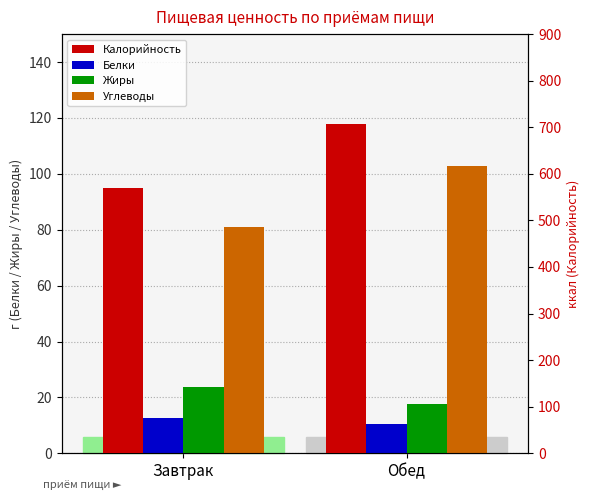

Between Завтрак and Обед, which series saw the biggest shift?

Калорийность